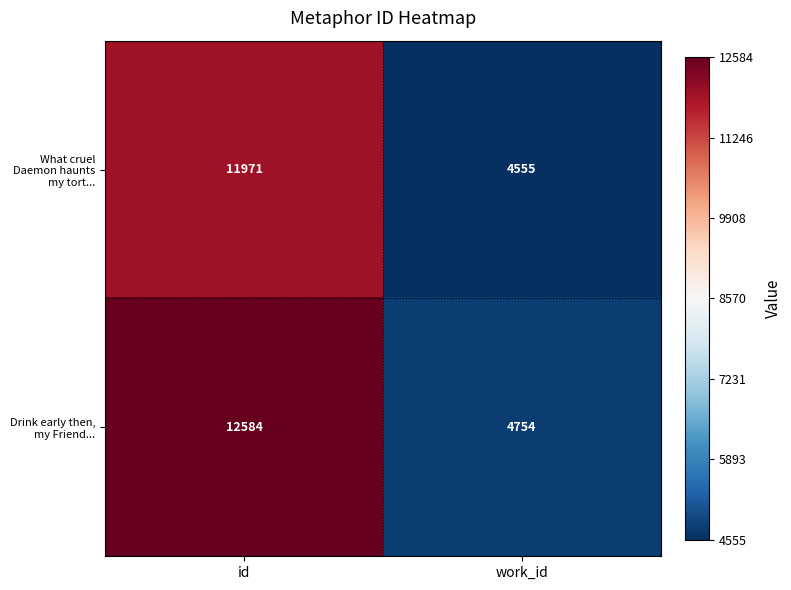

What is the spread (max minus min) of values at work_id?

199